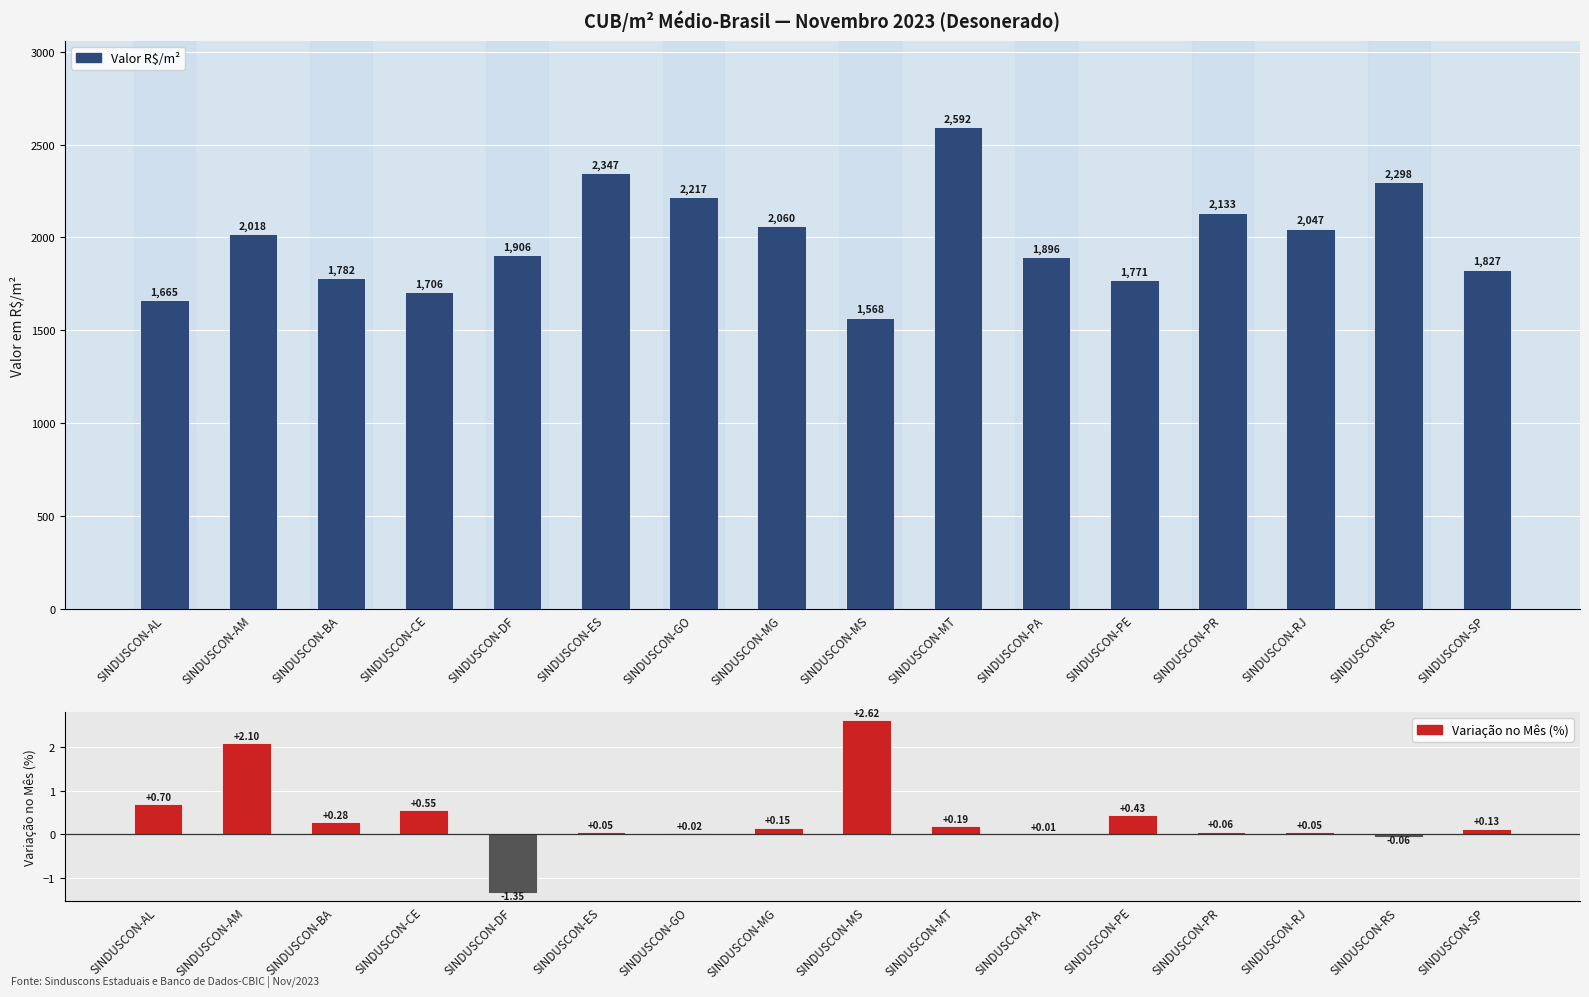

Which category has the lowest value in the VAR. MÊS (%) series?

SINDUSCON-DF